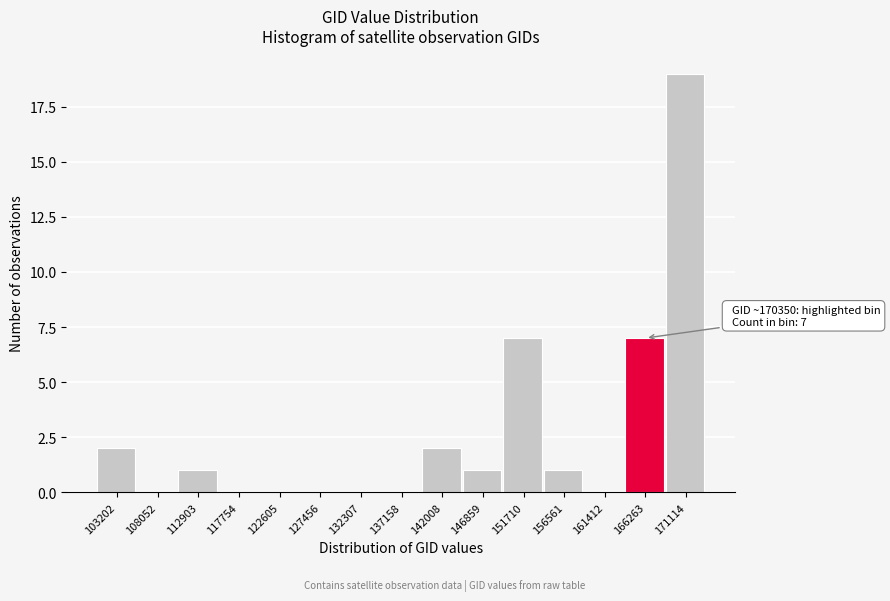

Reading right to left, list all the values displayed in this chart.

171114=19	166263=7	161412=0	156561=1	151710=7	146859=1	142008=2	137158=0	132307=0	127456=0	122605=0	117754=0	112903=1	108052=0	103202=2